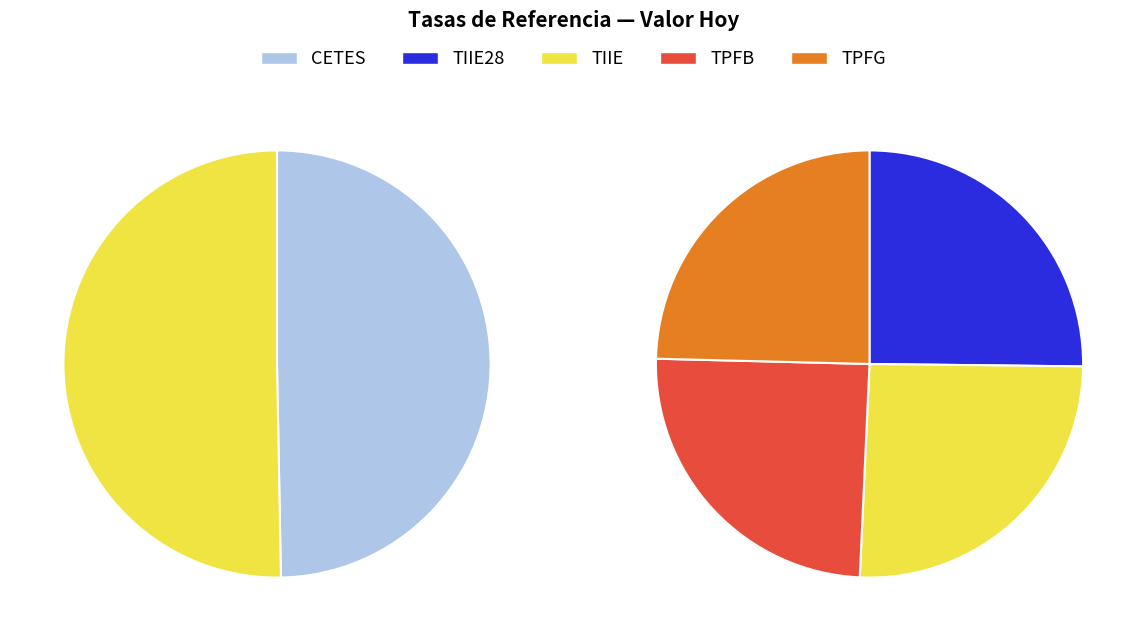

True or false: TPFB accounts for 26% of the total.

False